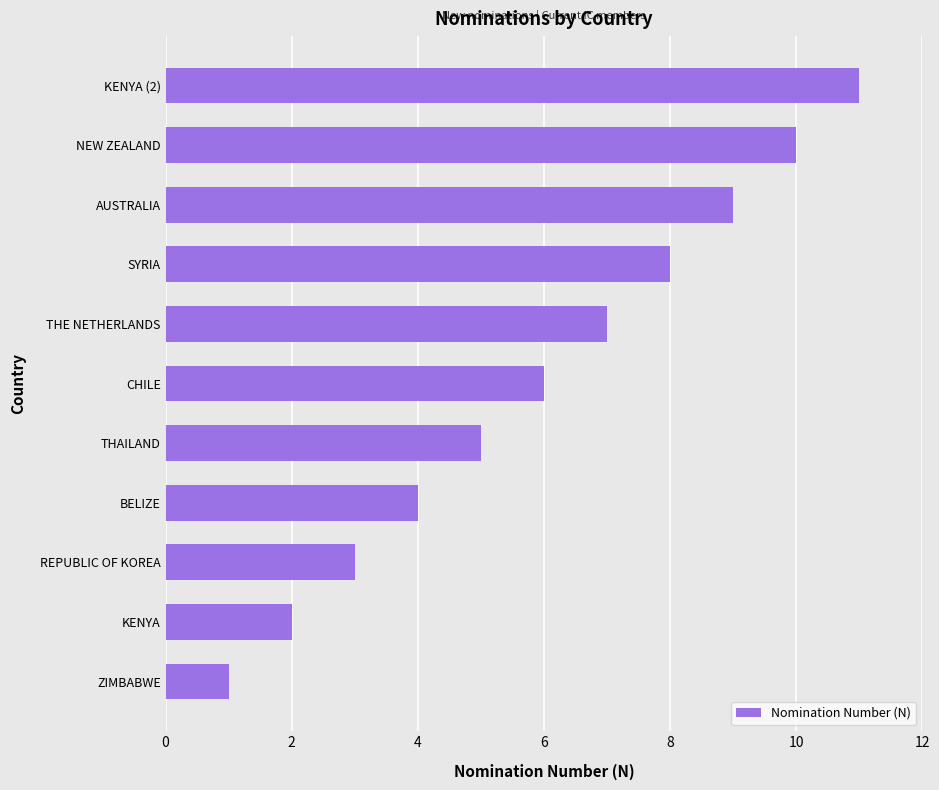

What is the sum of the values at ZIMBABWE and THAILAND?

6